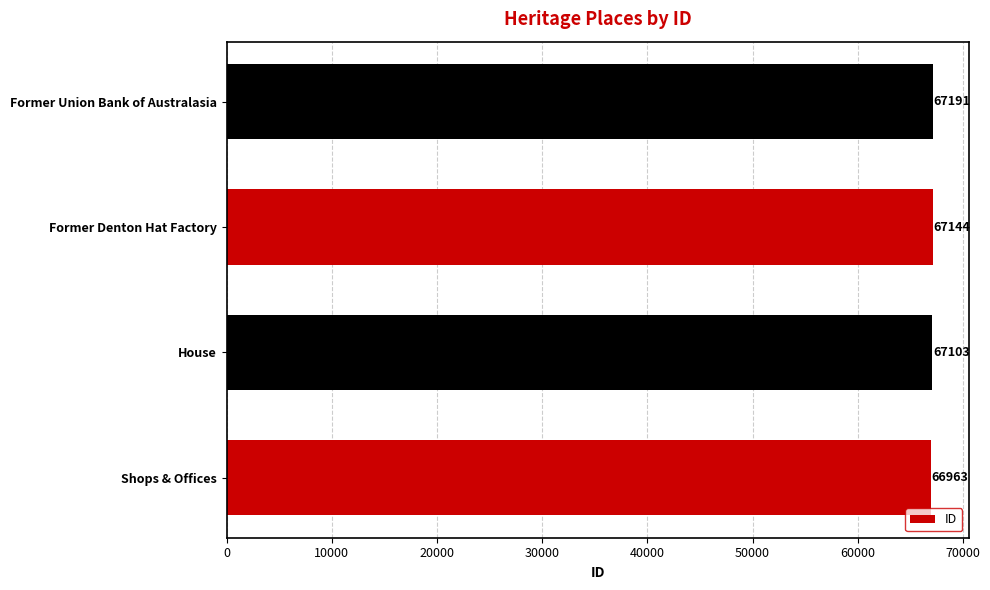

The chart shows a value of 88311 at House. True or false?

False